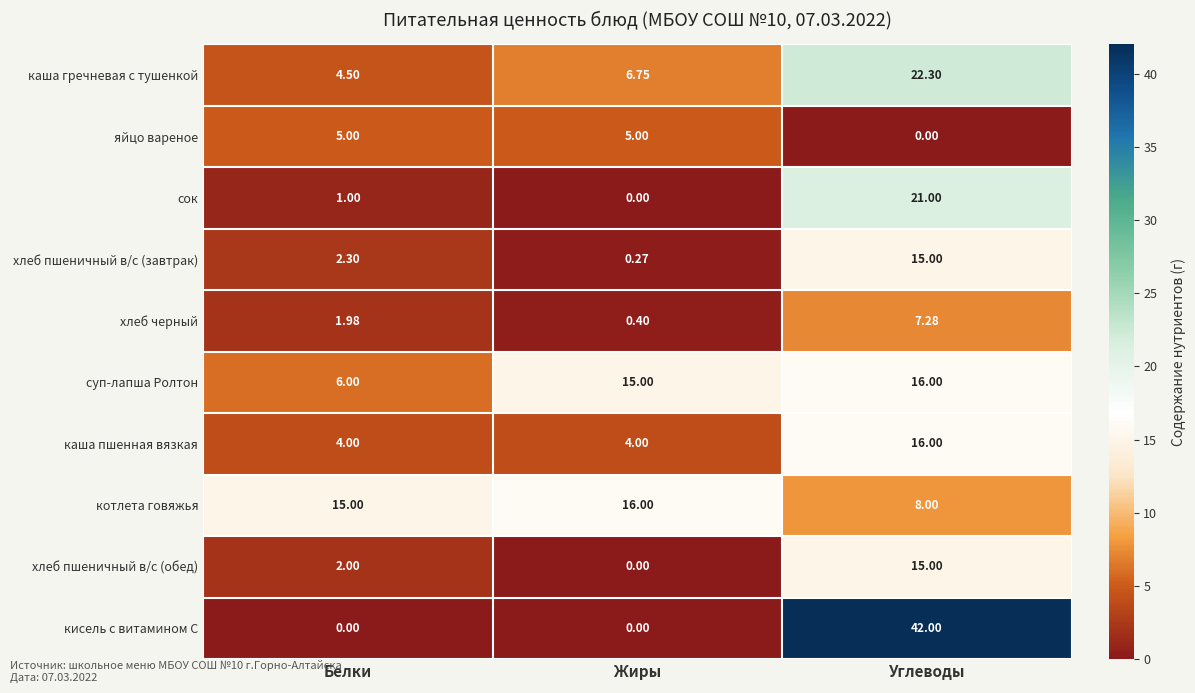

Which series has the widest spread of values?

кисель с витамином С